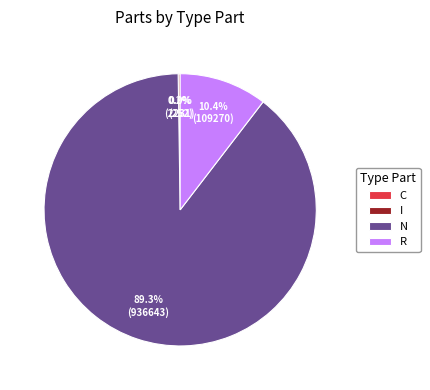

Between N and R, which is larger?

N